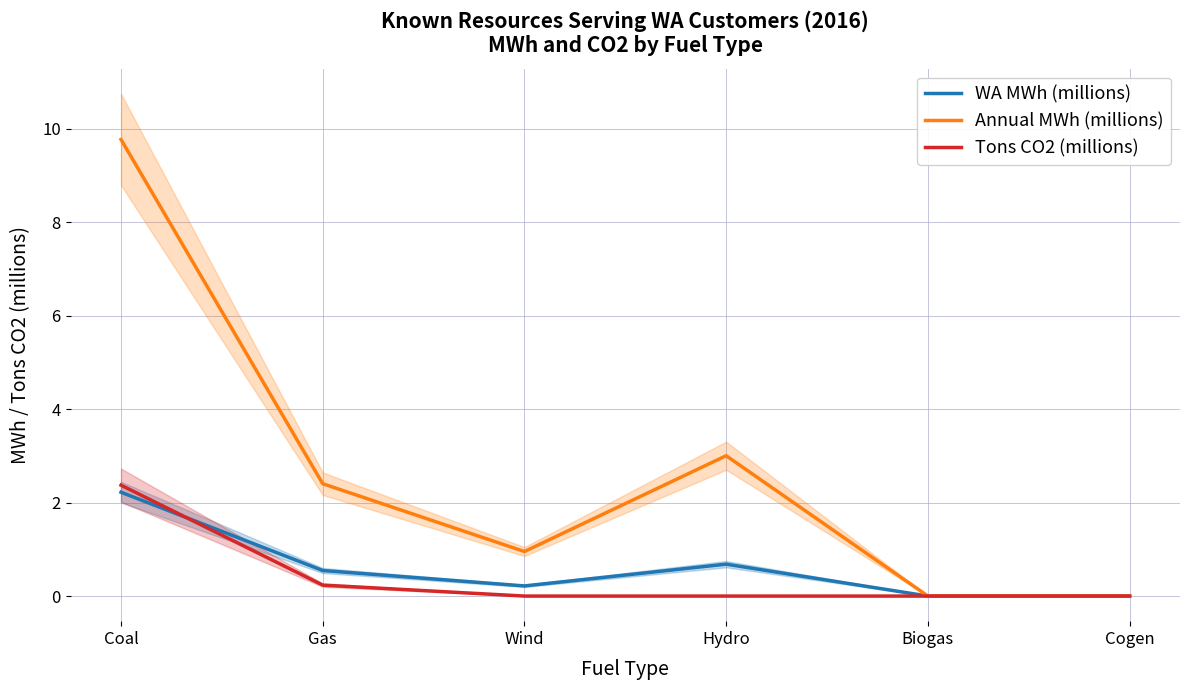

Reading right to left, transcribe all the data shown in this chart.

WA MWh (millions): 0.0	0.0	0.7	0.2	0.5	2.2
Annual MWh (millions): 0.0	0.0	3.0	1.0	2.4	9.8
Tons CO2 (millions): 0.0	0.0	0.0	0.0	0.2	2.4